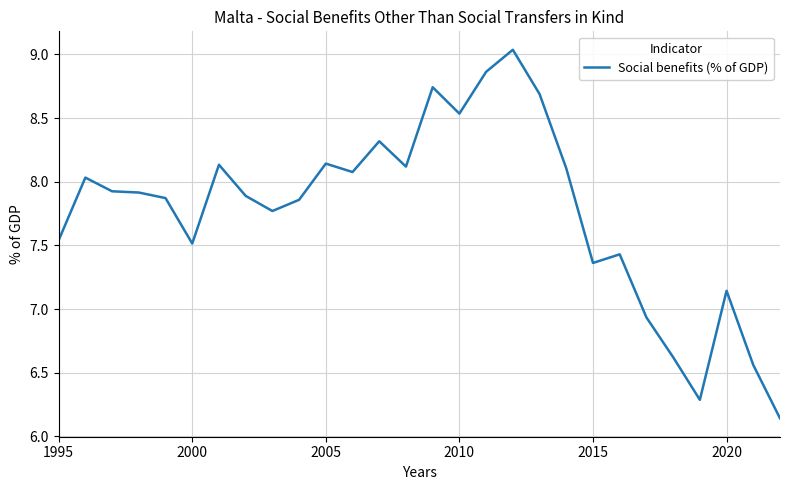

What is the difference between the maximum and minimum values?

2.9